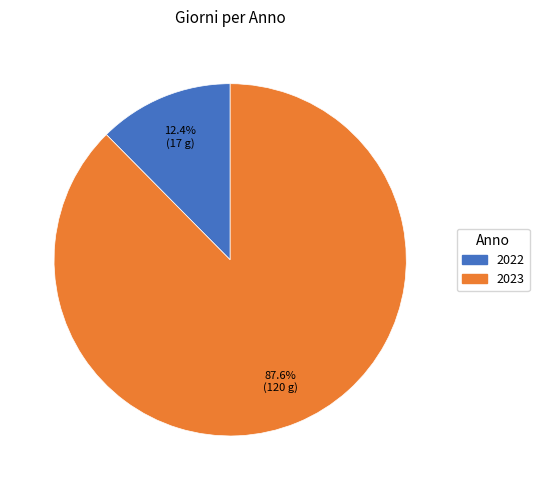

How many slices are in this pie chart?

2